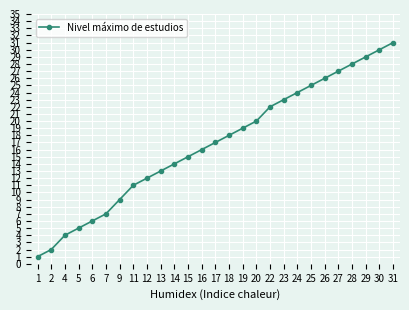

What is the average value?

17